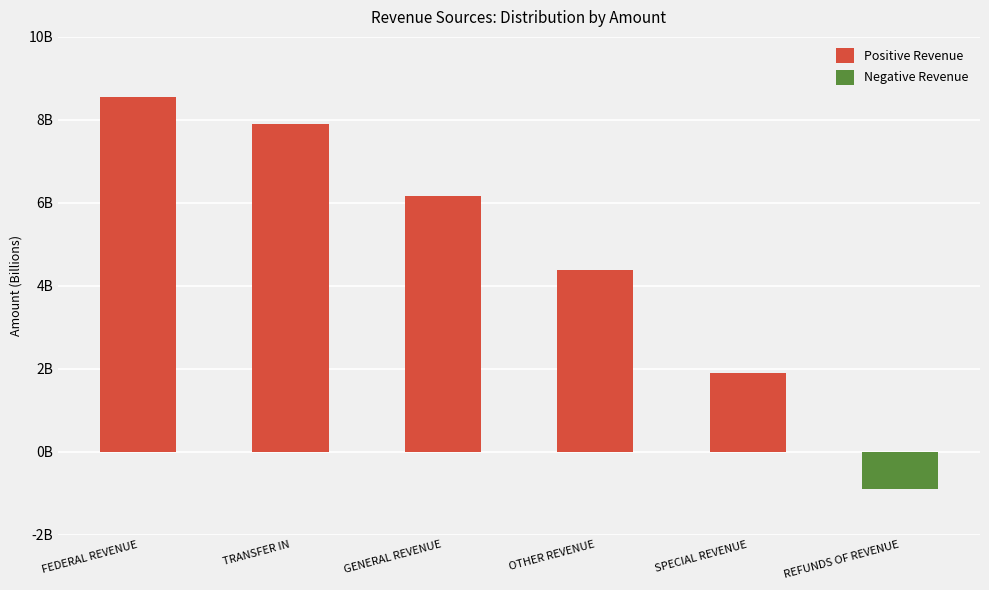

What is the label of the 4th bar from the left?

OTHER REVENUE